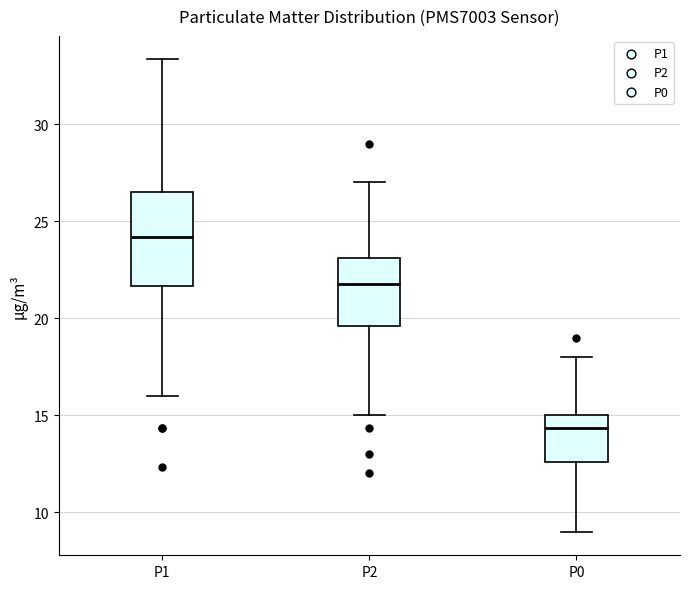

Where is the upper edge of the box for P1 on the y-axis? The values are not printed on the chart, so give them approximately, as read against the axis.

26.5